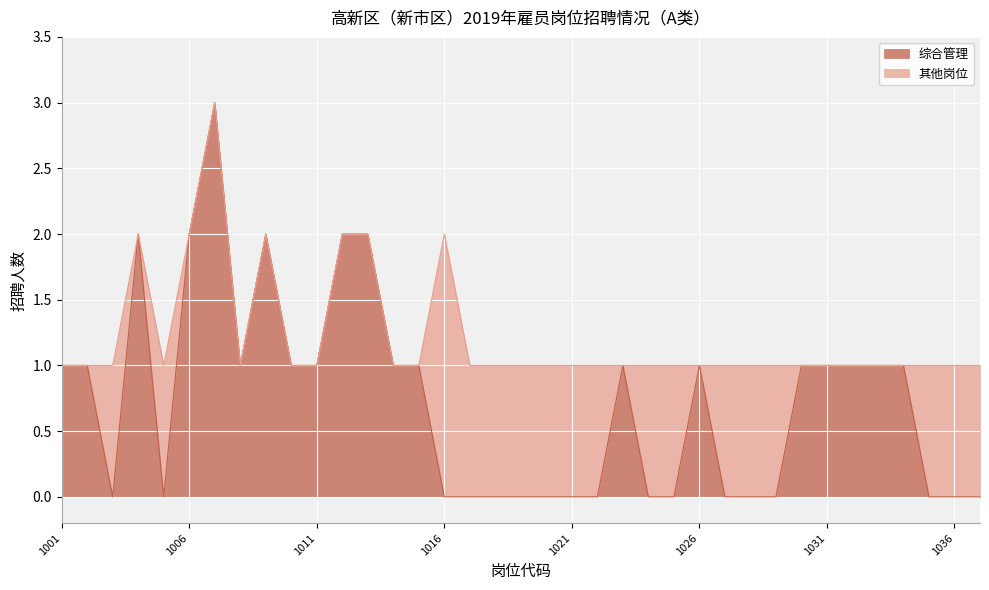

What is the difference between the maximum and second lowest values?

3